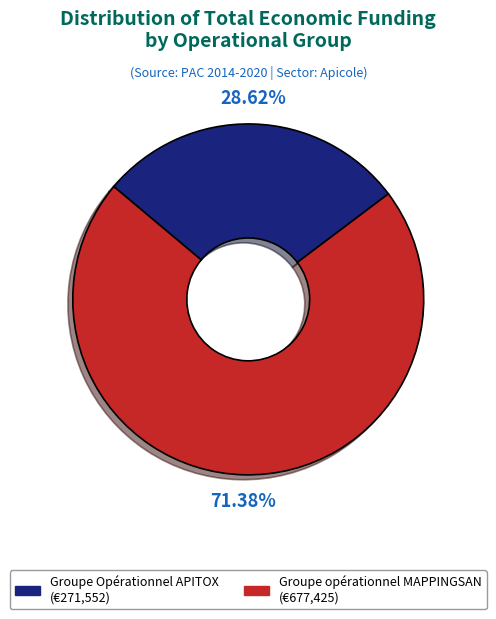

Do Groupe opérationnel MAPPINGSAN and Groupe Opérationnel APITOX together represent more than half of the pie?

Yes